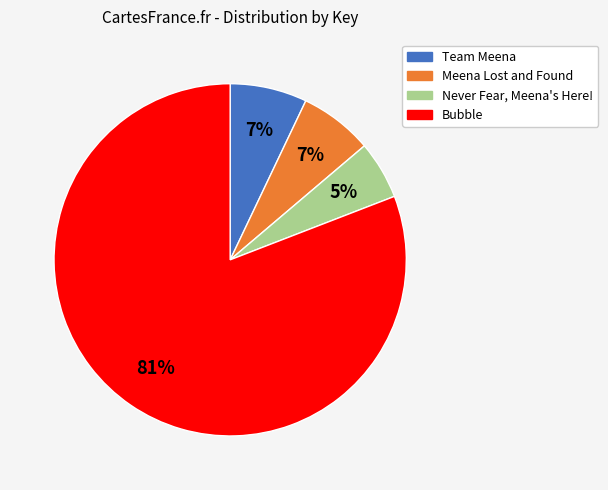

Which has a higher value, Bubble or Meena Lost and Found?

Bubble